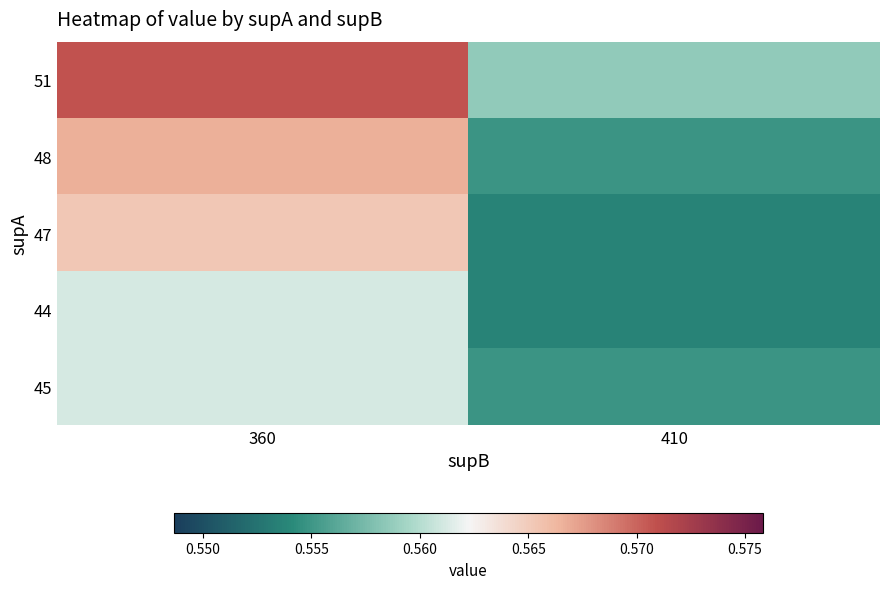

What is the maximum value shown in the chart?

0.6